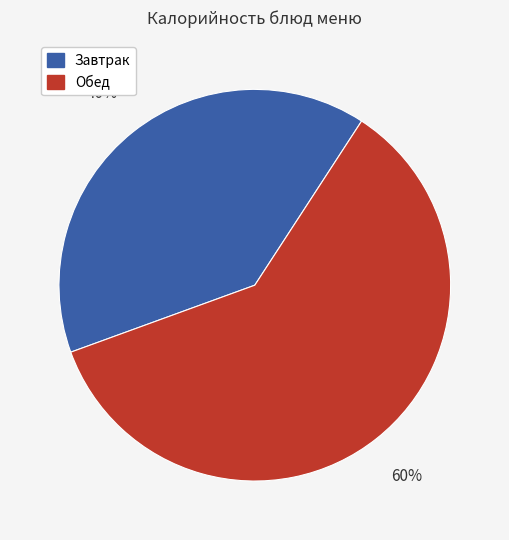

Count the number of slices in the pie.

2